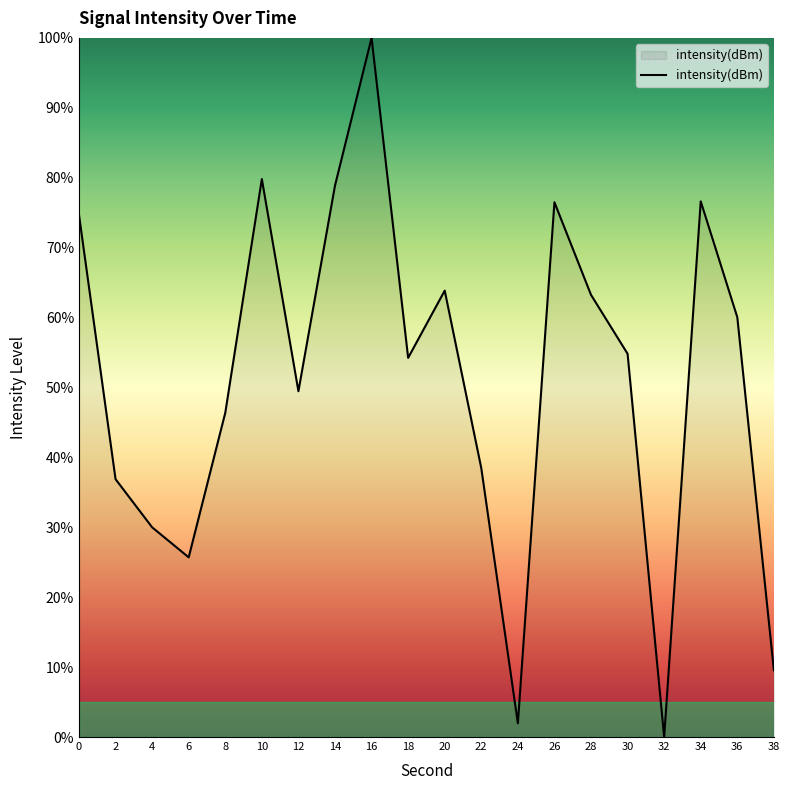

What is the change in value from 2 to 24?

-34.9